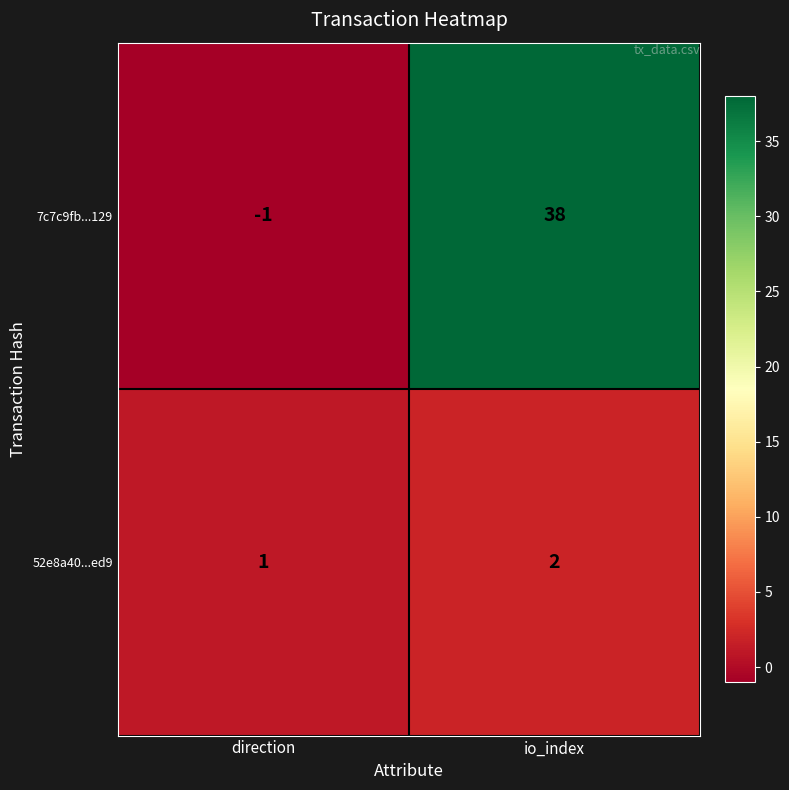

Which series has the widest spread of values?

7c7c9fb...129